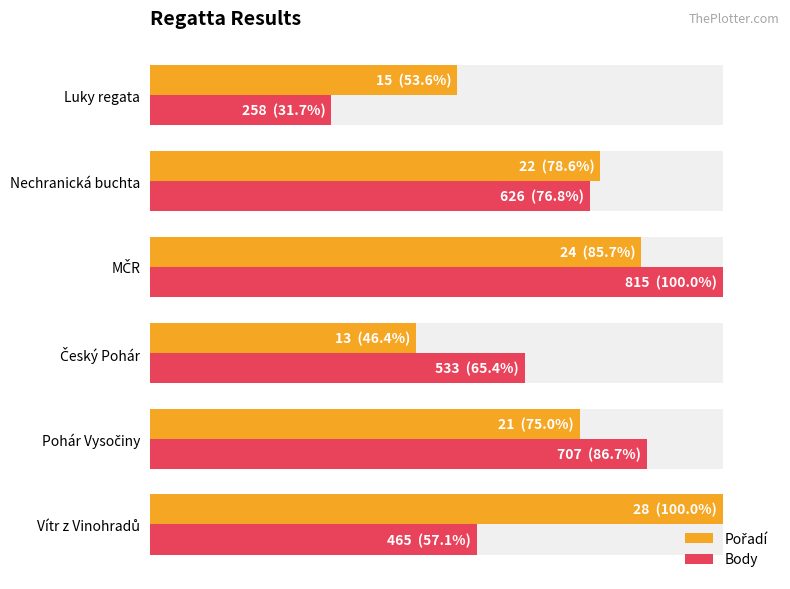

How many bars are there in total?

12